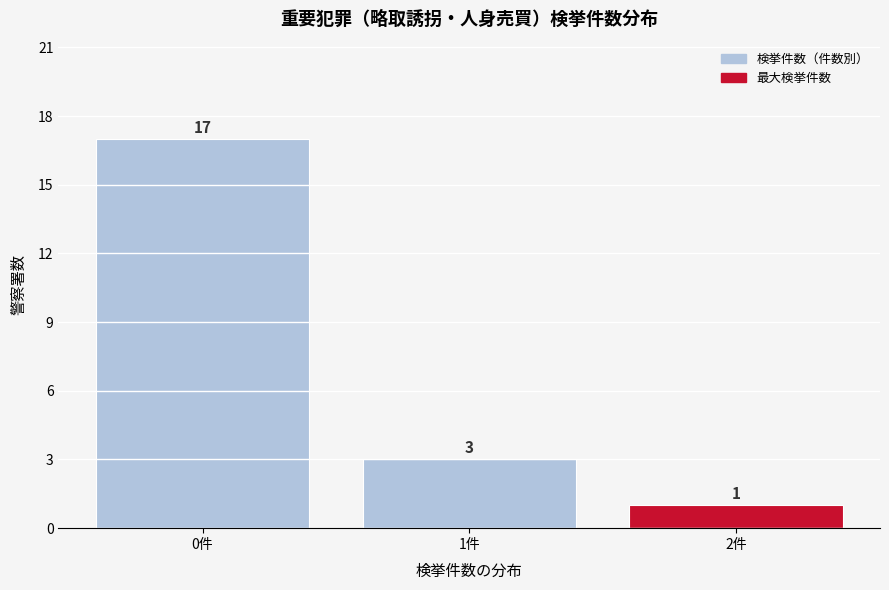

What is the height of the bar covering 1.5 to 2.5 on the x-axis?

1